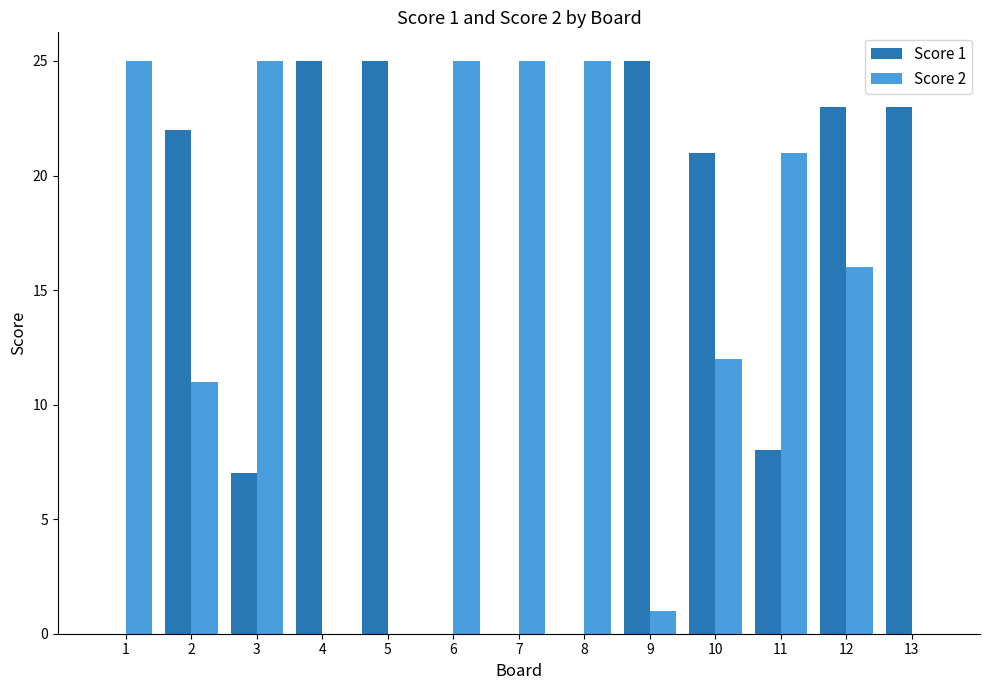

Count the number of categories in the chart.

13